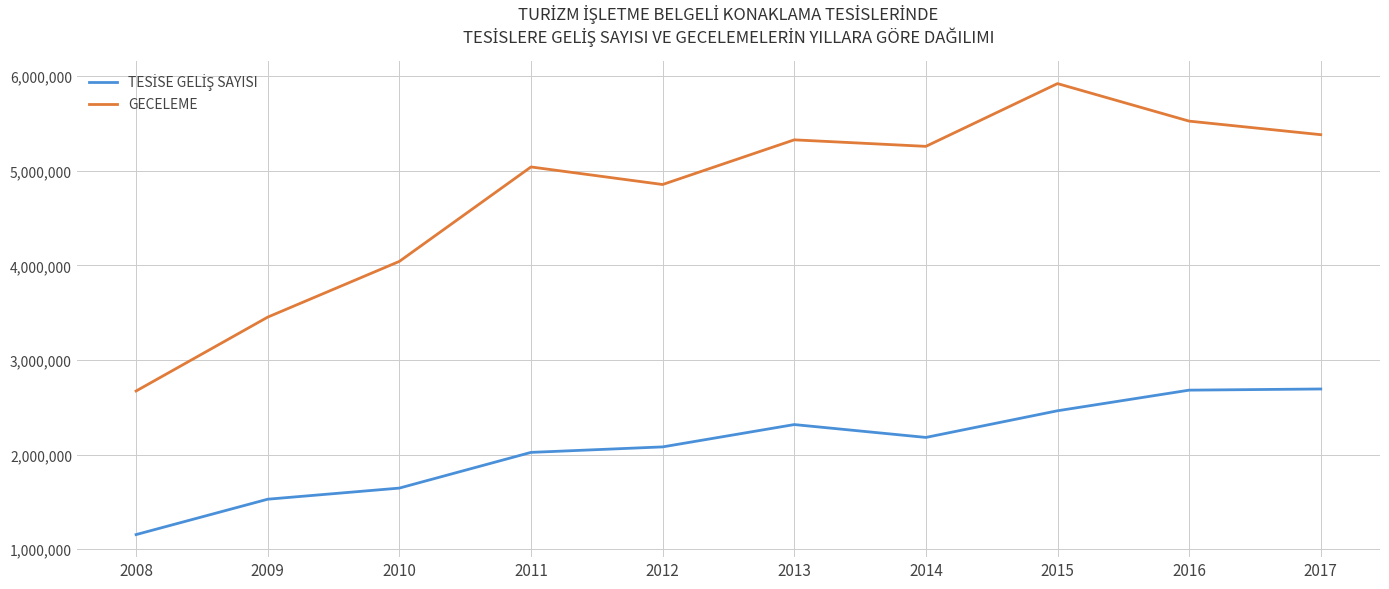

What is the total value across all series at 2009?

4981139